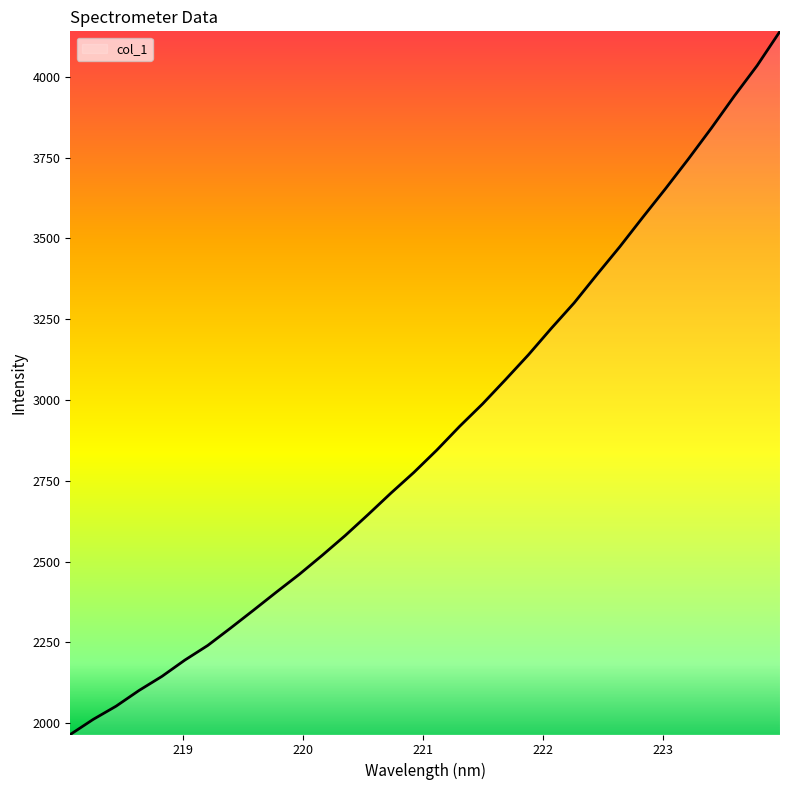

What is the greatest value displayed?

4141.2